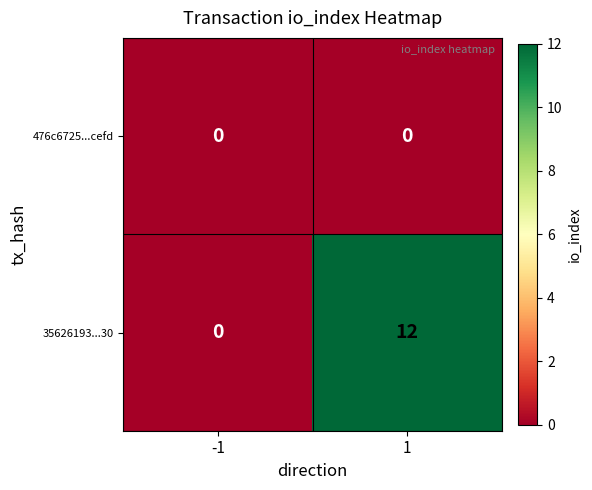

List the series in order of their peak value, highest first.

35626193...30, 476c6725...cefd